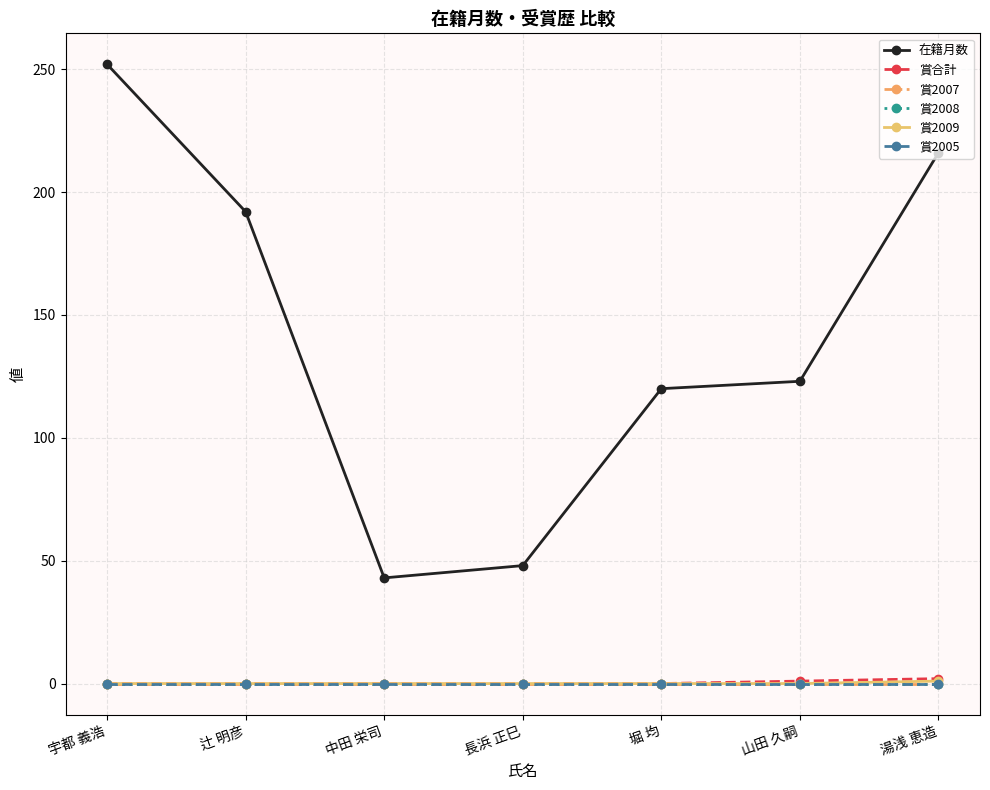

Reading right to left, transcribe all the data shown in this chart.

在籍月数: 216	123	120	48	43	192	252
賞合計: 2	1	0	0	0	0	0
賞2007: 0	0	0	0	0	0	0
賞2008: 0	0	0	0	0	0	0
賞2009: 1	0	0	0	0	0	0
賞2005: 0	0	0	0	0	0	0